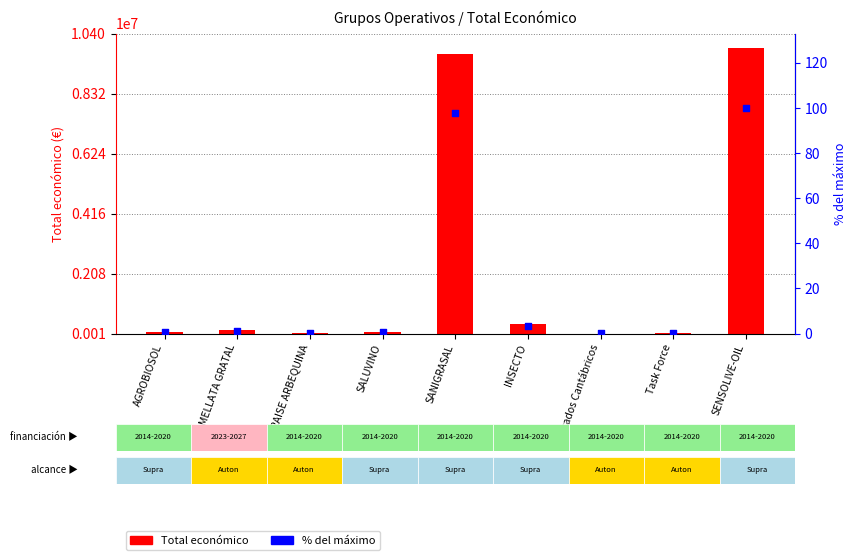

Which series reaches the maximum Y coordinate?

Total económico